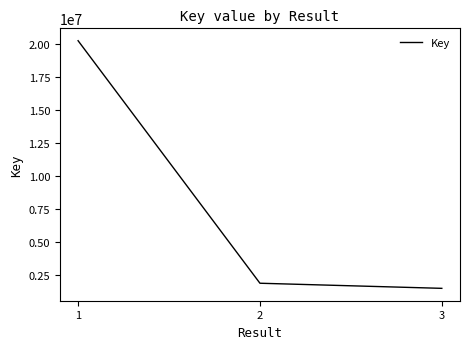

Does the chart display data point markers on the line(s)?

No